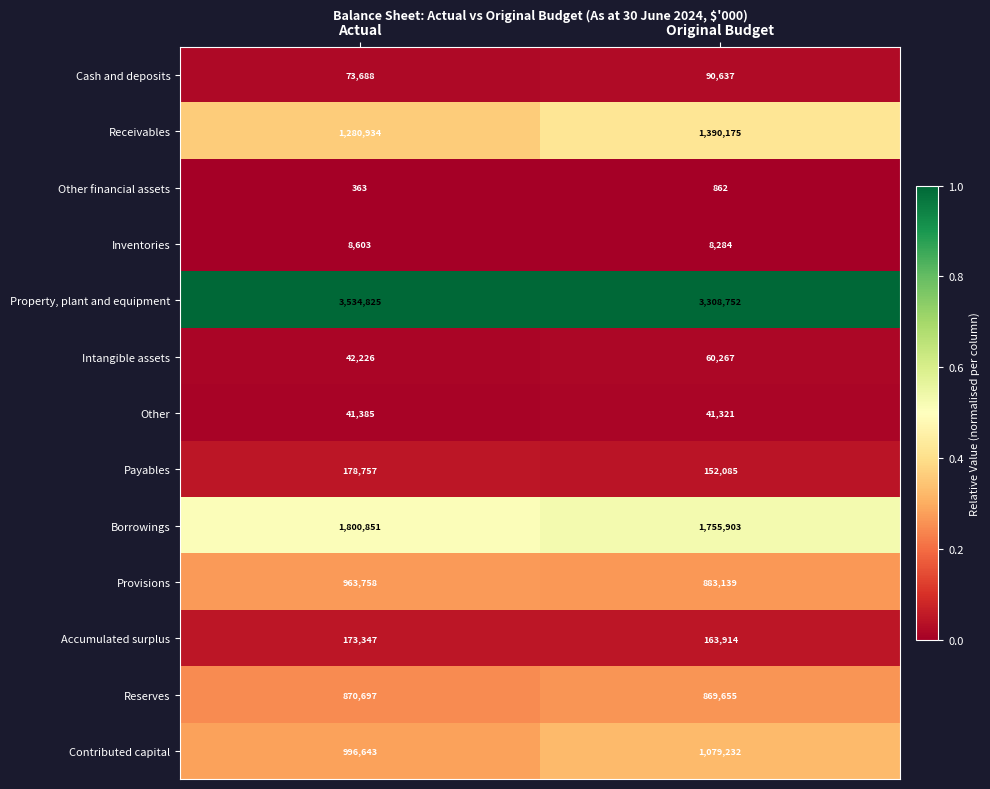

Between Actual and Original Budget, which series saw the biggest shift?

Property, plant and equipment